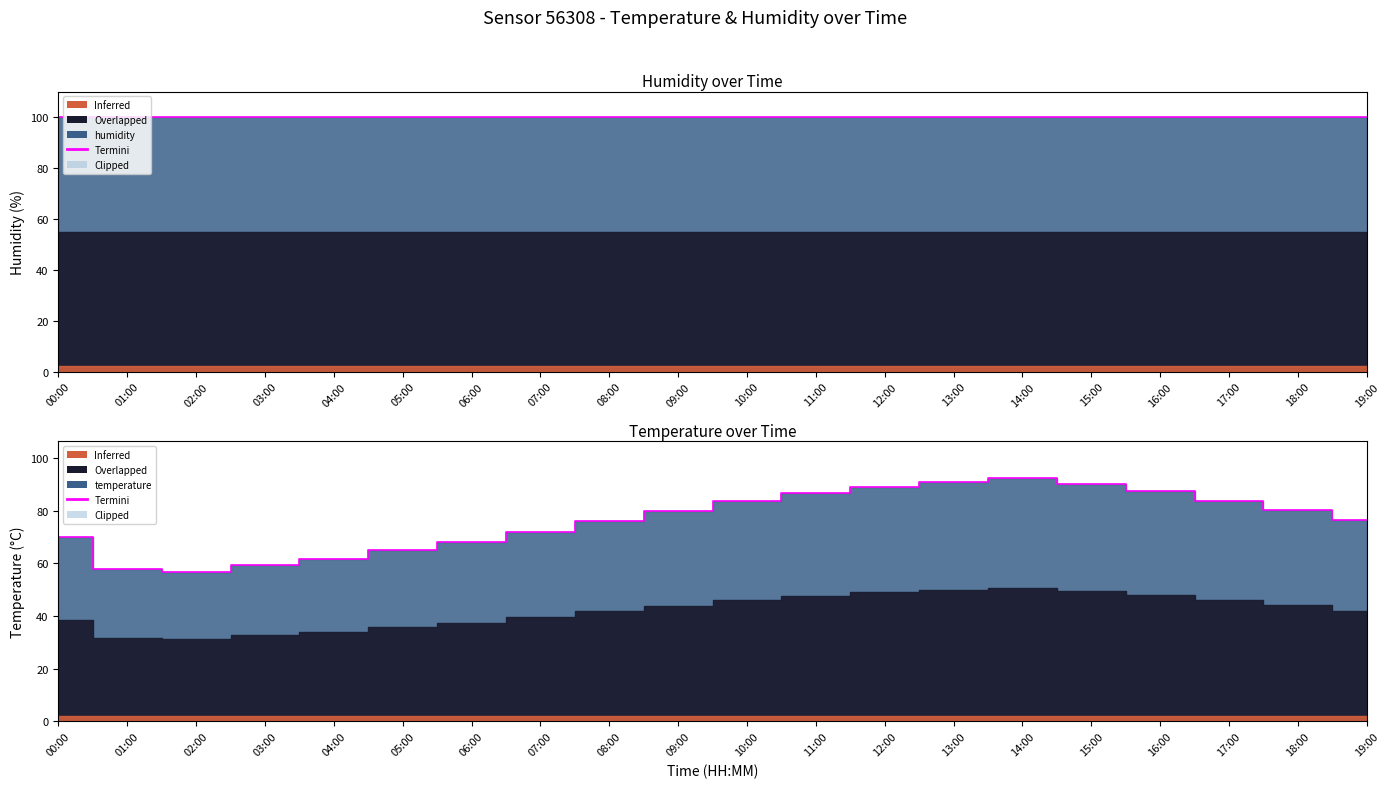

What is the value of the 18th point from the left?

83.6